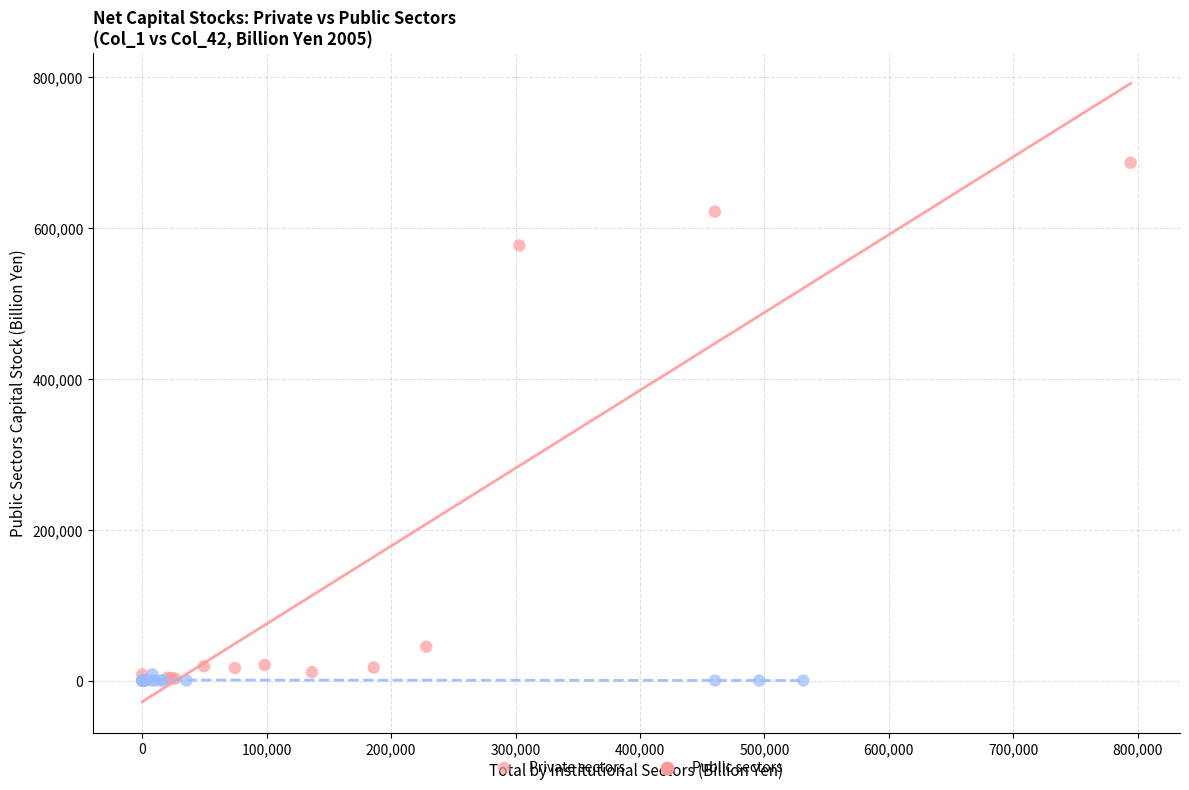

What are all the series names shown in the legend?

Private sectors, Public sectors